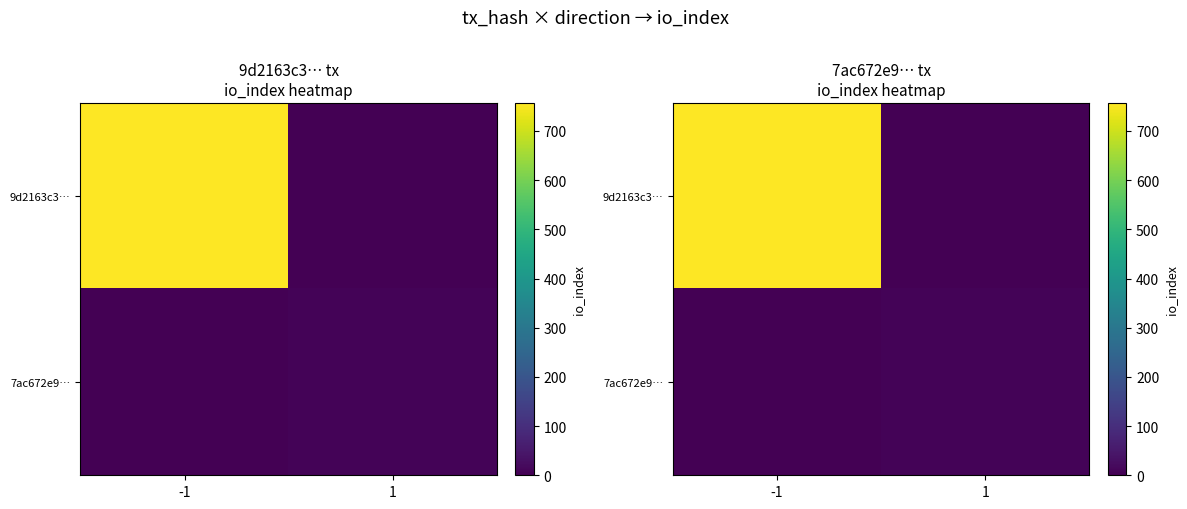

What is the sum of all 9d2163c3… values?

757